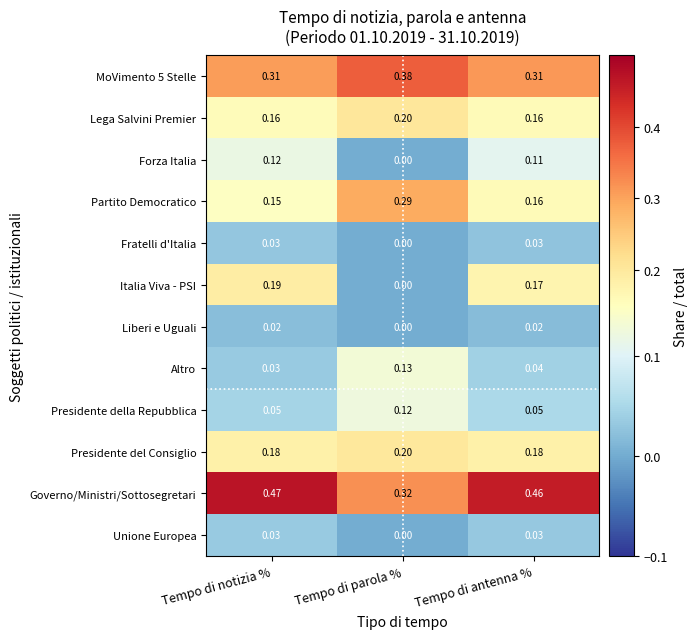

Which series has the largest total across all categories?

Governo/Ministri/Sottosegretari